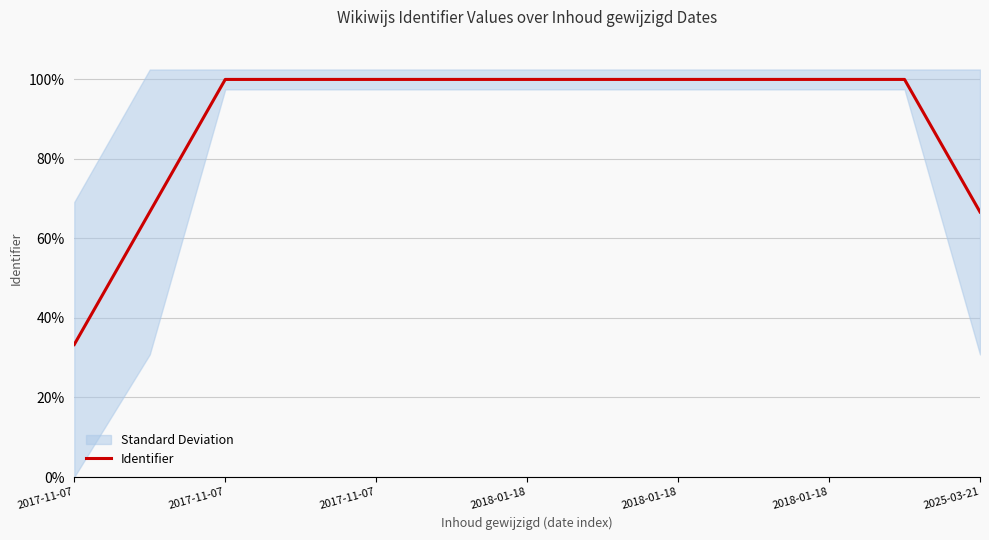

Does the chart have visible grid lines?

Yes